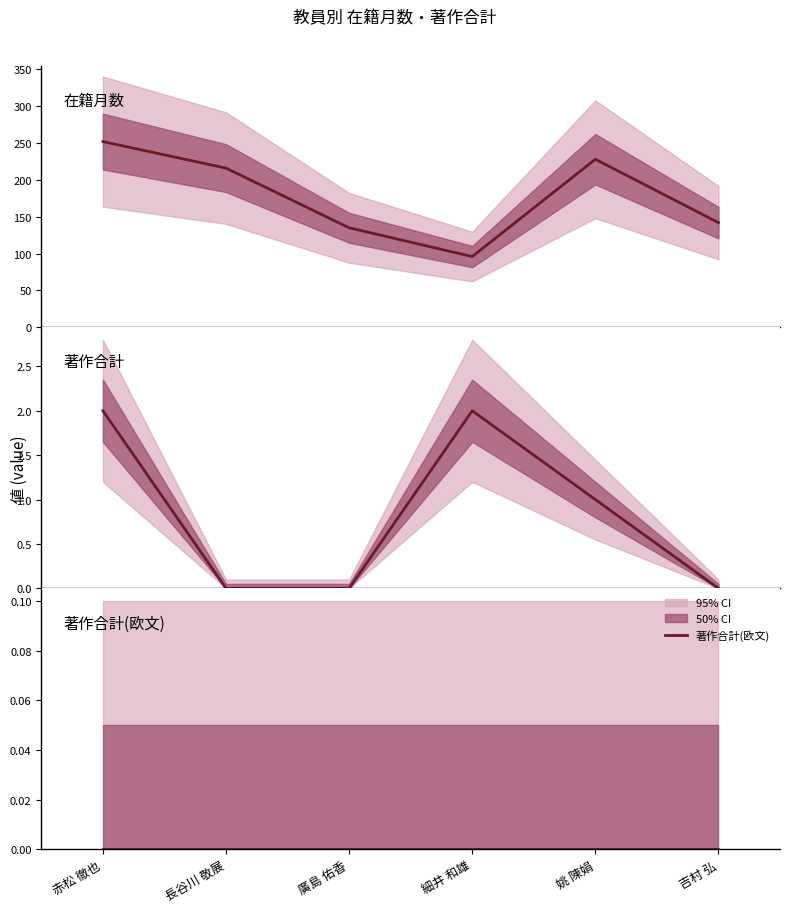

Which series has the largest total across all categories?

在籍月数